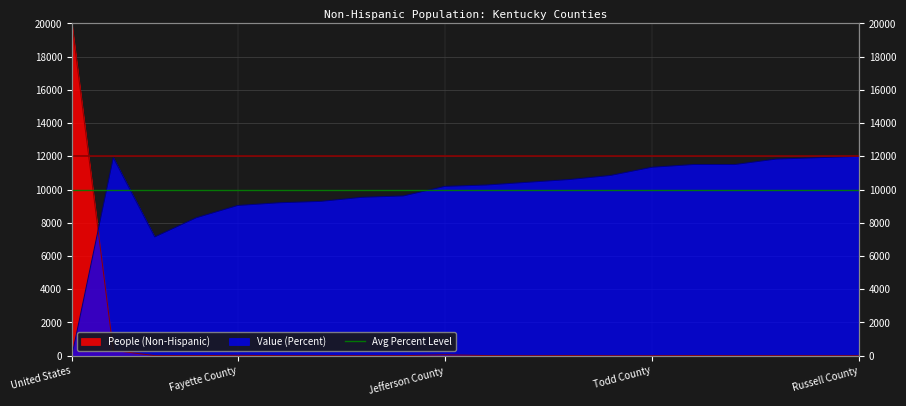

What value does the Value (Percent) series have at Carroll County?

9534.2